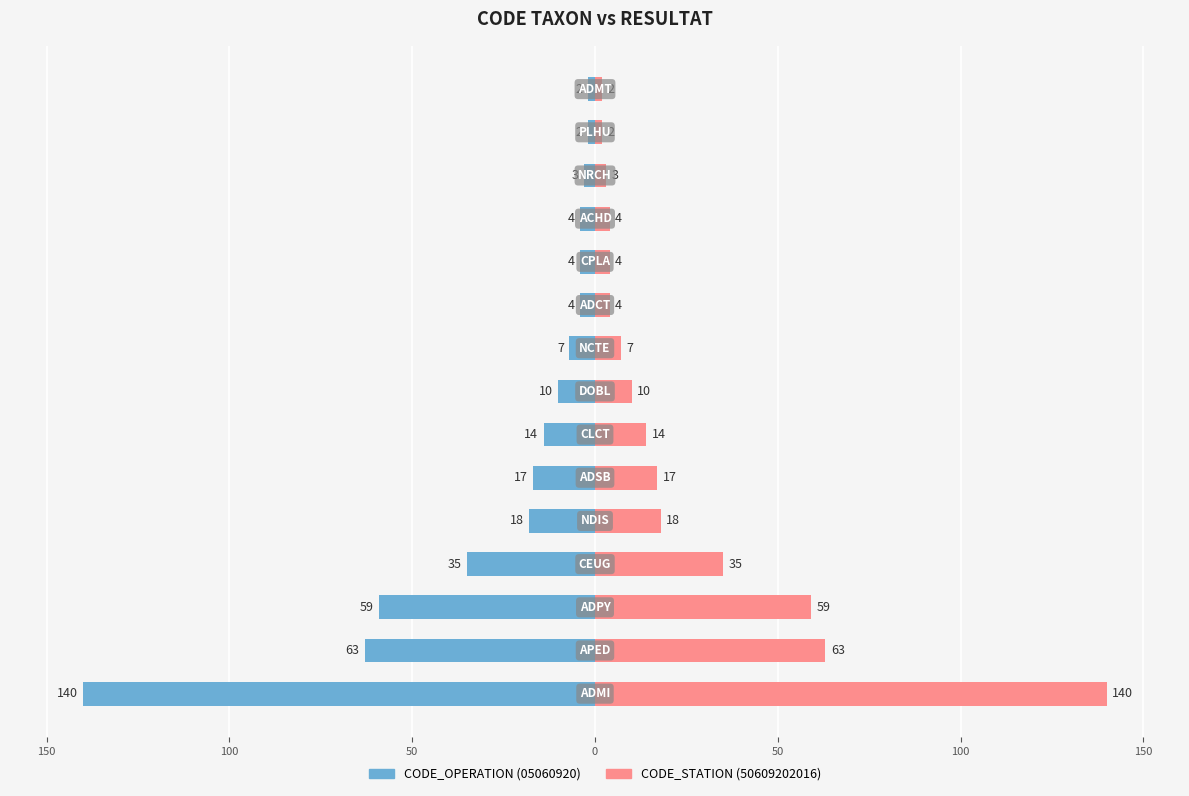

What is the average value of the CODE_OPERATION series?

-25